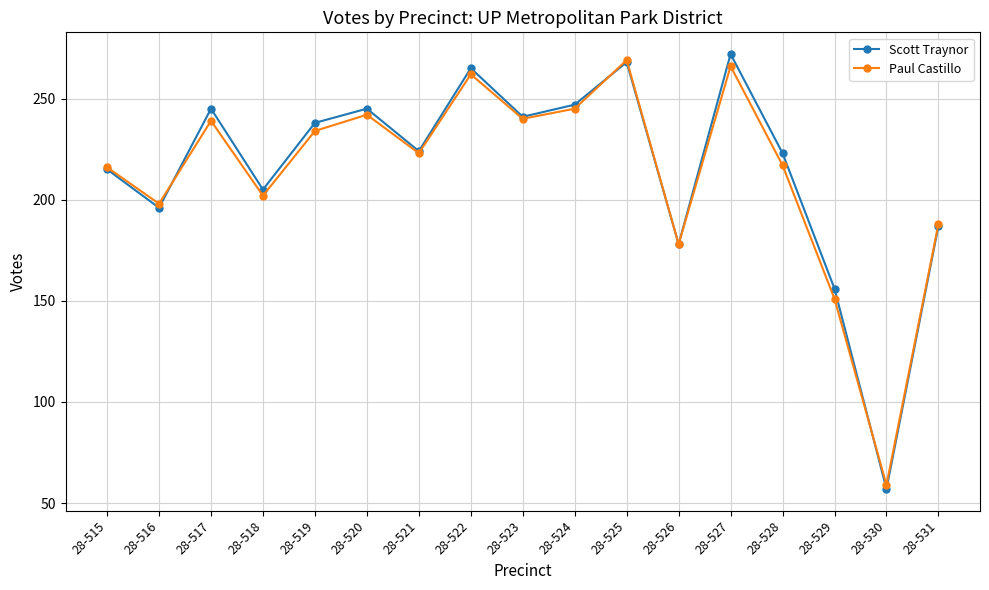

Where is the first local maximum for Paul Castillo?

28-517